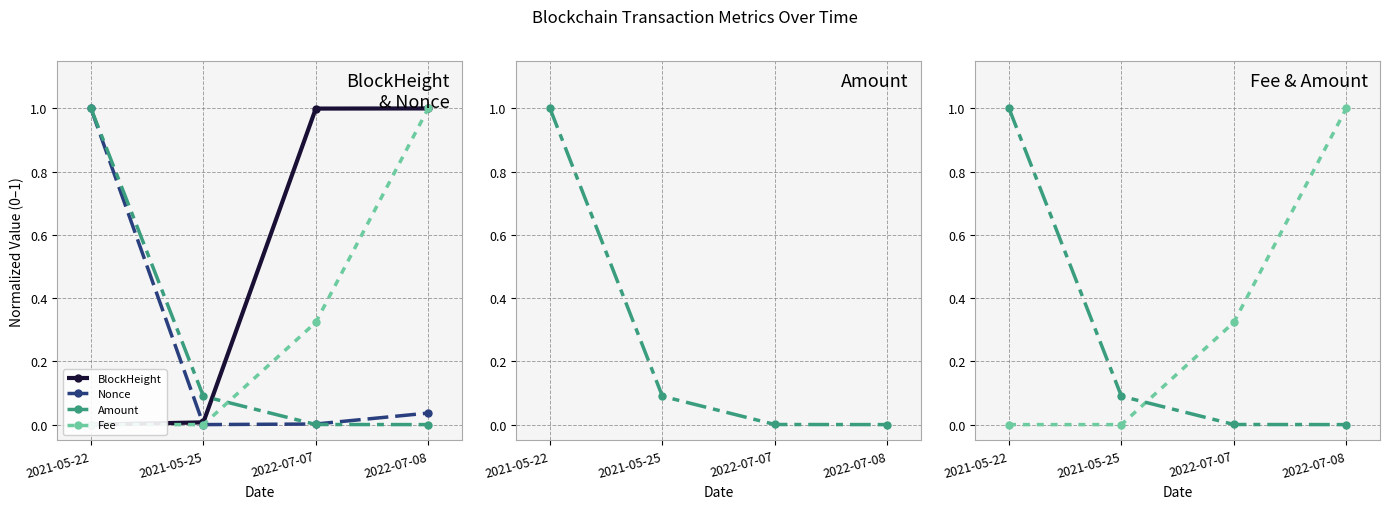

After their last crossing, which series has the higher values: Nonce or Amount?

Nonce